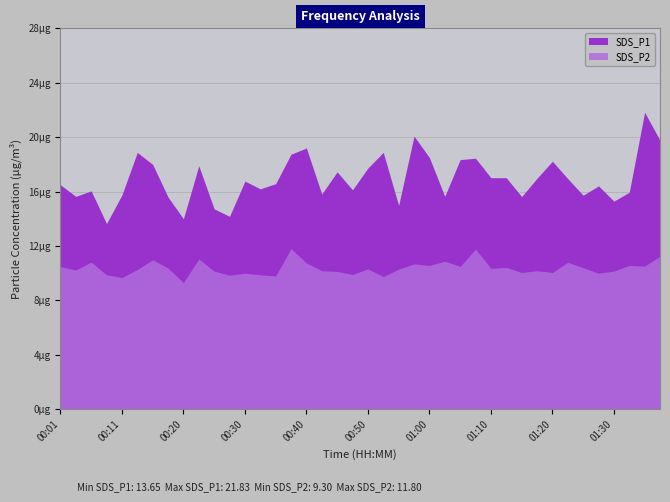

True or false: SDS_P2 and SDS_P1 intersect in this chart.

False